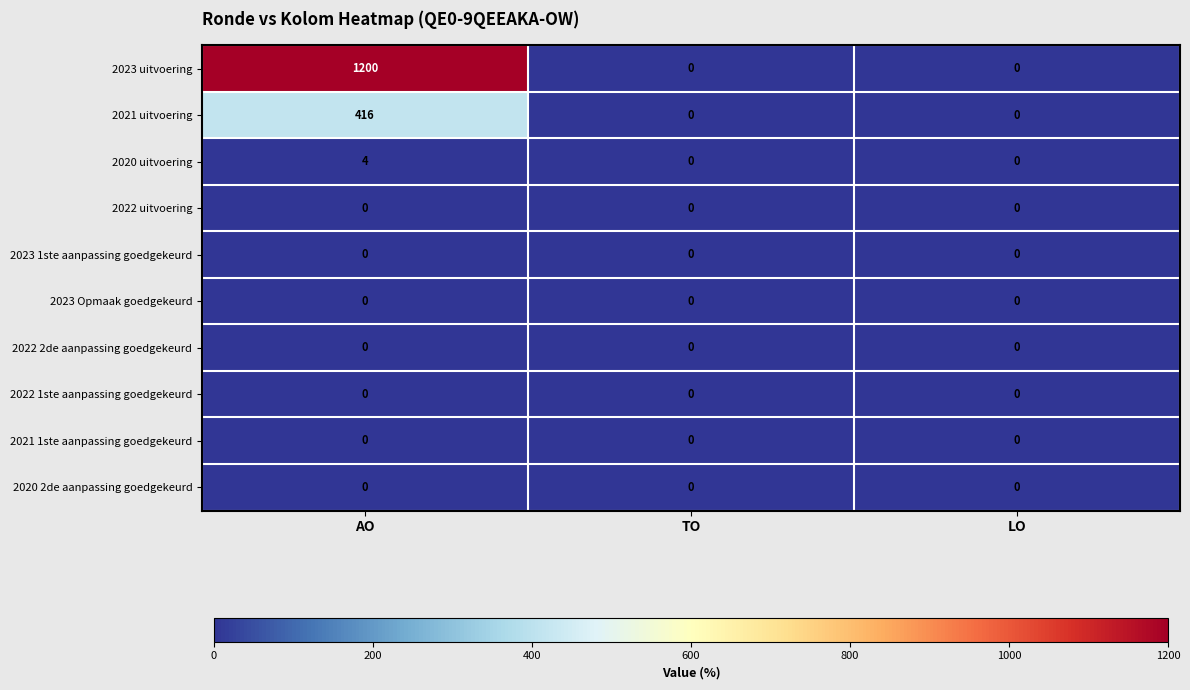

What is the difference between the highest and lowest values at AO?

1200